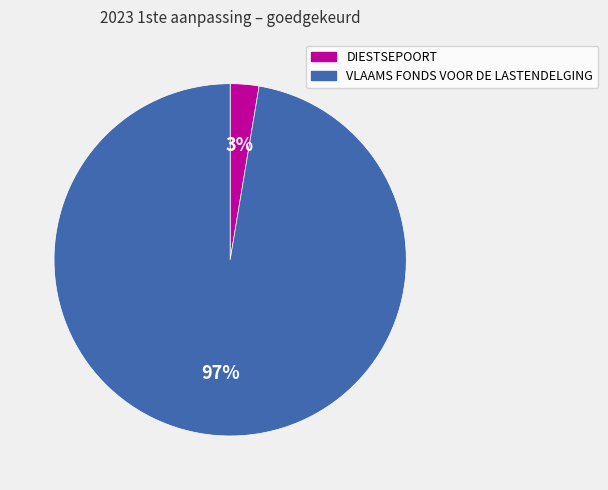

Does VLAAMS FONDS VOOR DE LASTENDELGING account for over 50% of the chart?

Yes